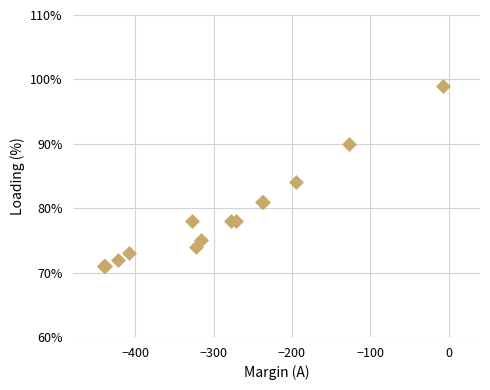

What Y value in the scatter plot is closest to 85?

84